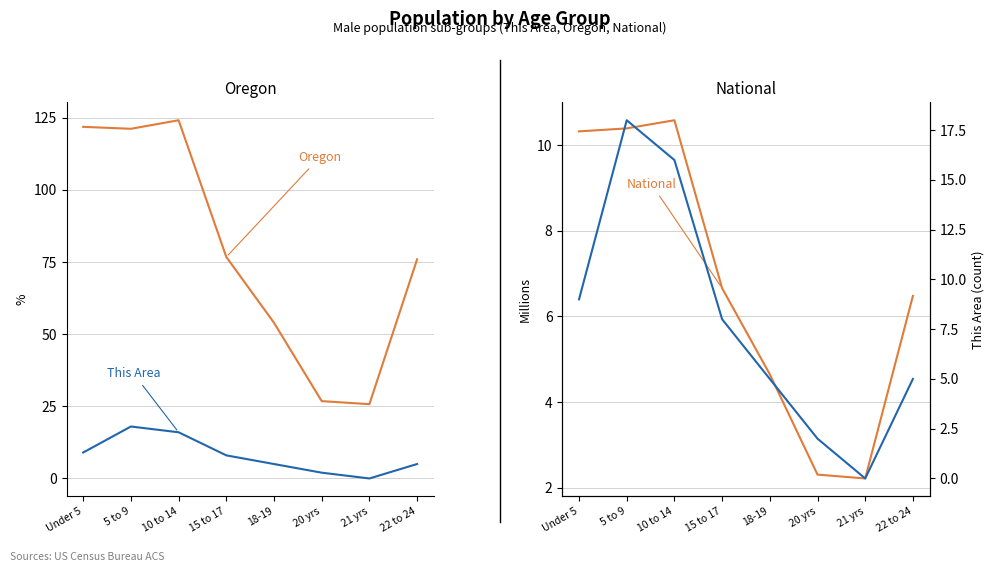

Reading left to right, extract all data points from this chart.

Oregon (thousands): 121.8	121.2	124.1	76.7	53.9	26.8	25.7	75.9
This Area: 9.0	18.0	16.0	8.0	5.0	2.0	0.0	5.0
National (millions): 10.3	10.4	10.6	6.7	4.7	2.3	2.2	6.5